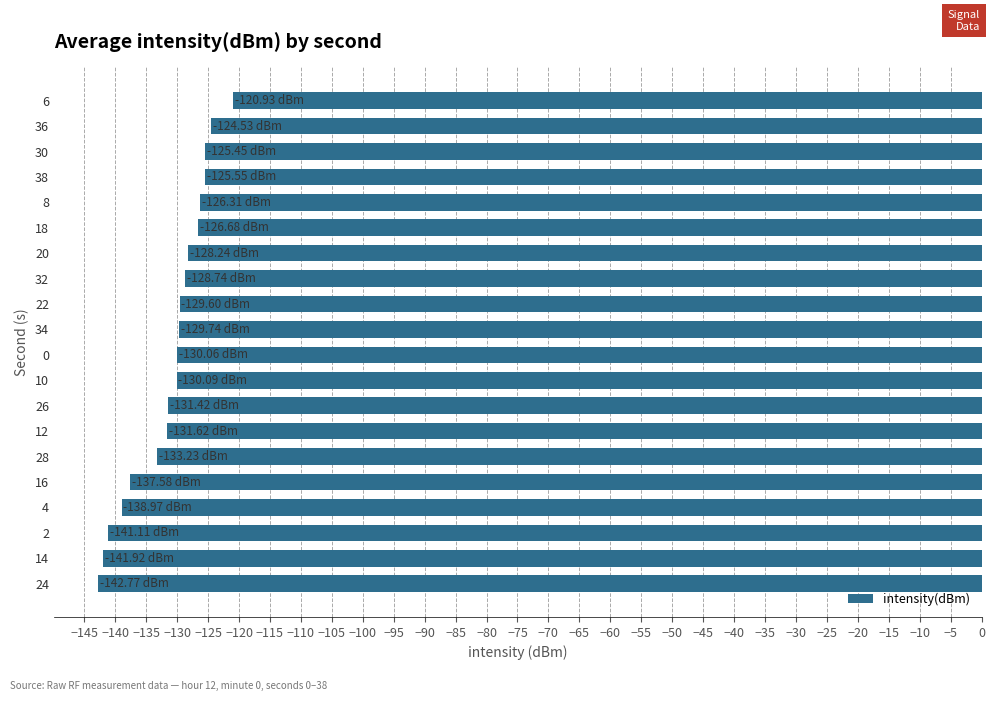

What is the sum of the values at 14 and 32?

-270.7